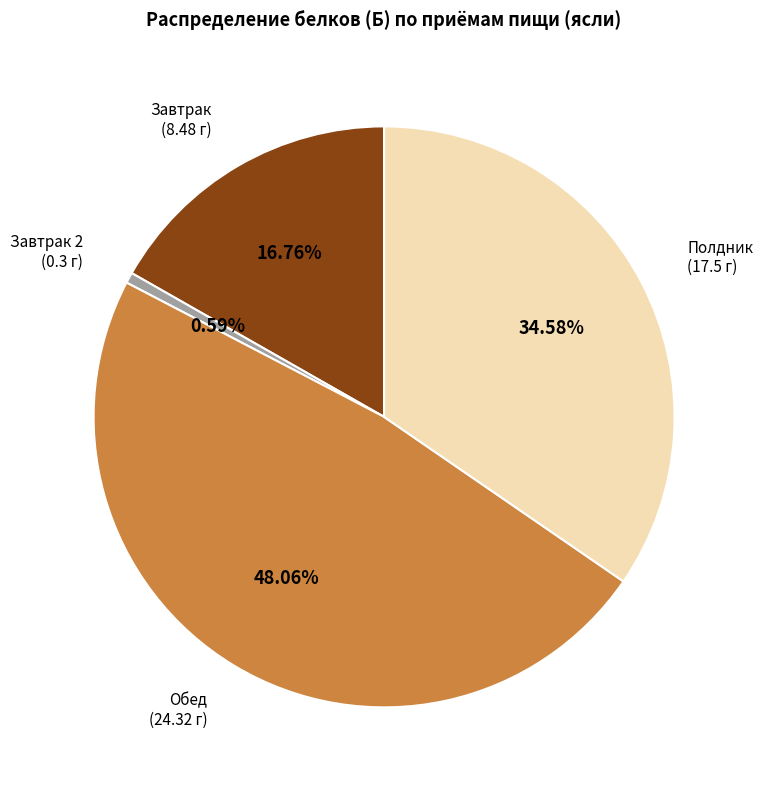

Does any single category account for the majority?

No